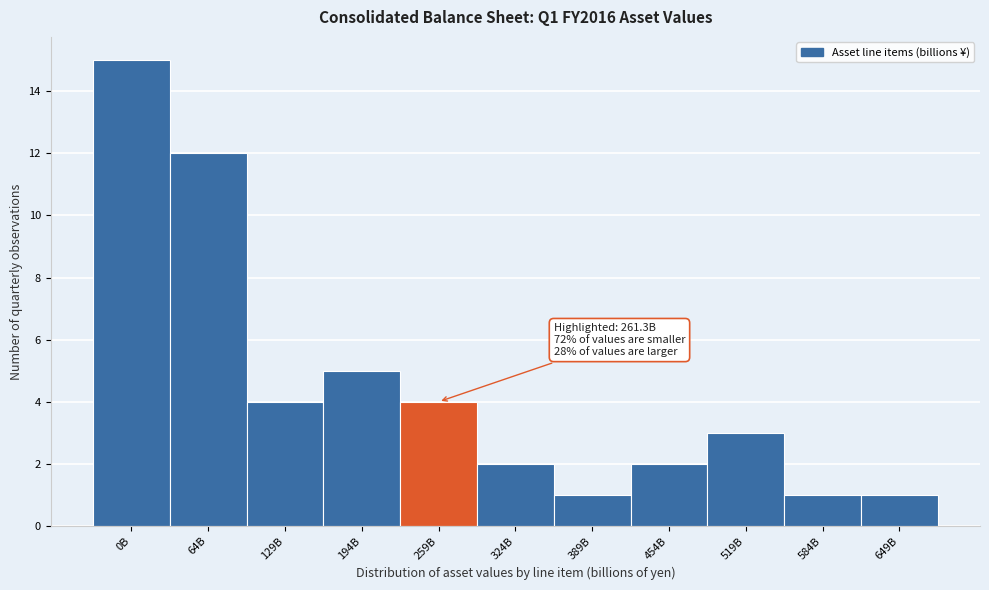

Reading right to left, extract all data points from this chart.

1	1	3	2	1	2	4	5	4	12	15